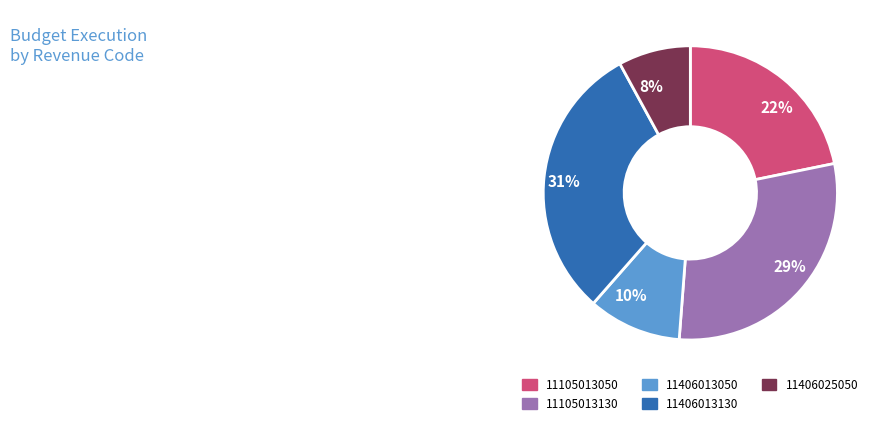

Count the number of slices in the pie.

5